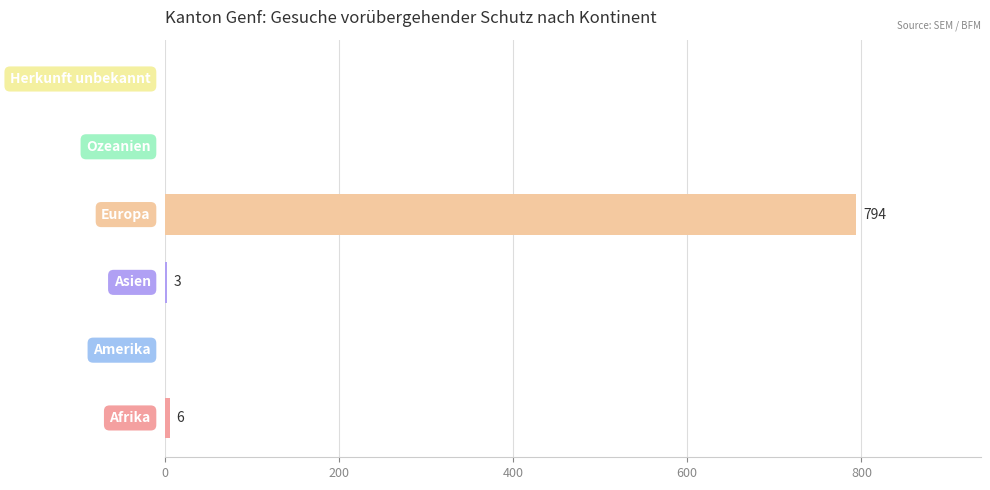

What is the greatest value displayed?

794